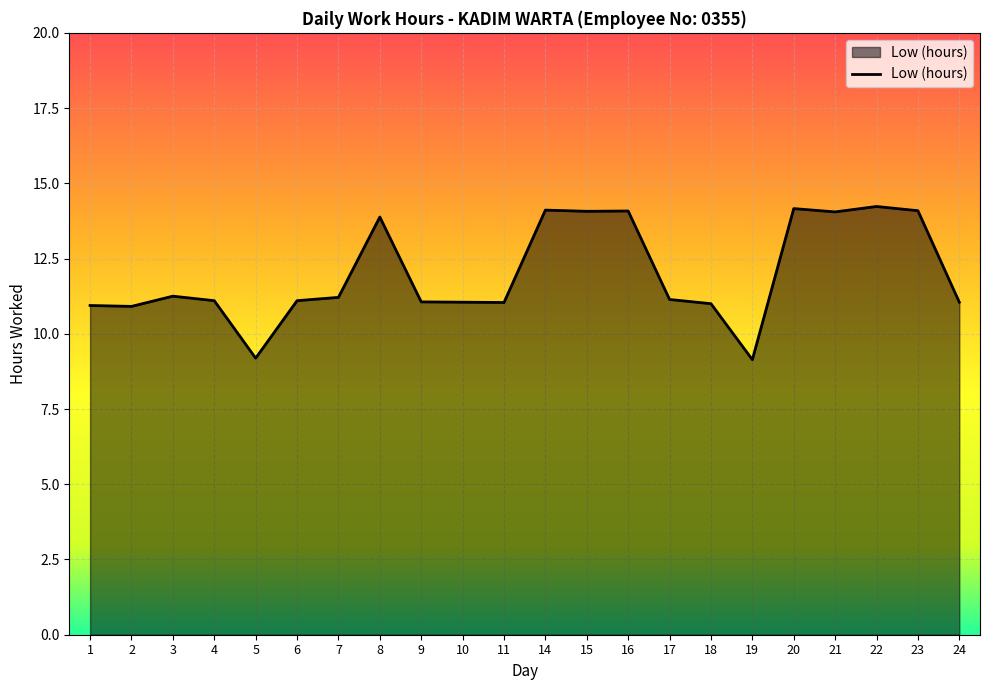

Where is the first local minimum?

2